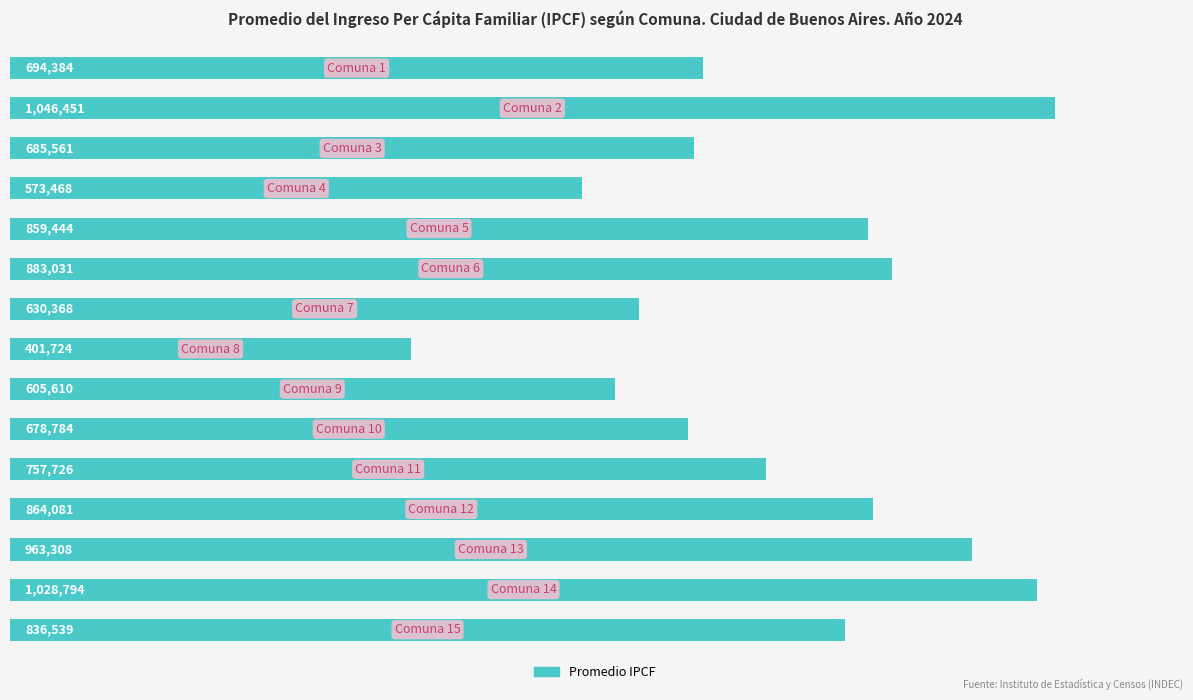

Does the chart contain any negative values?

No